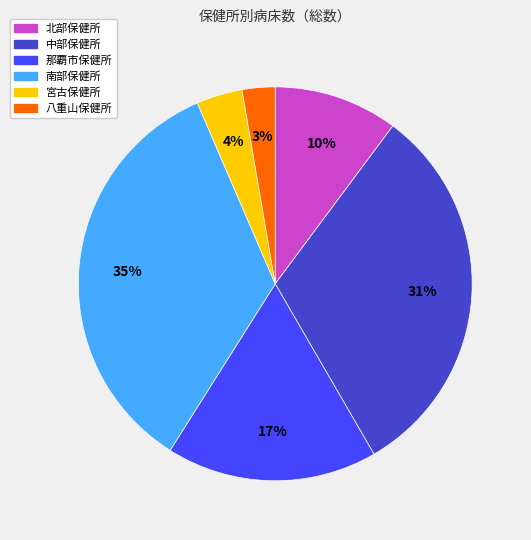

Between 南部保健所 and 宮古保健所, which is larger?

南部保健所